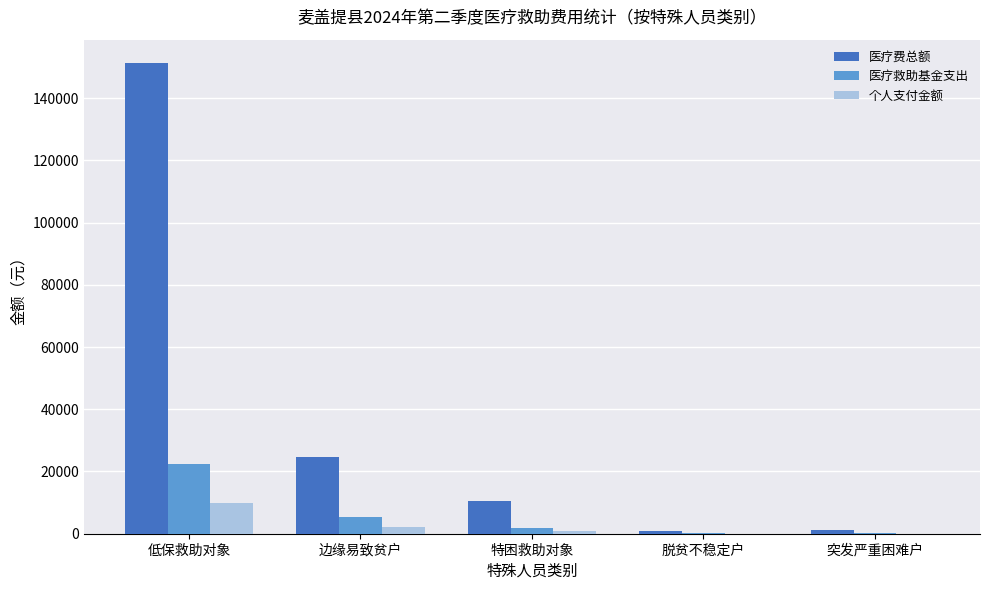

Is the value of 个人支付金额 at 低保救助对象 greater than the value of 医疗费总额 at 脱贫不稳定户?

Yes